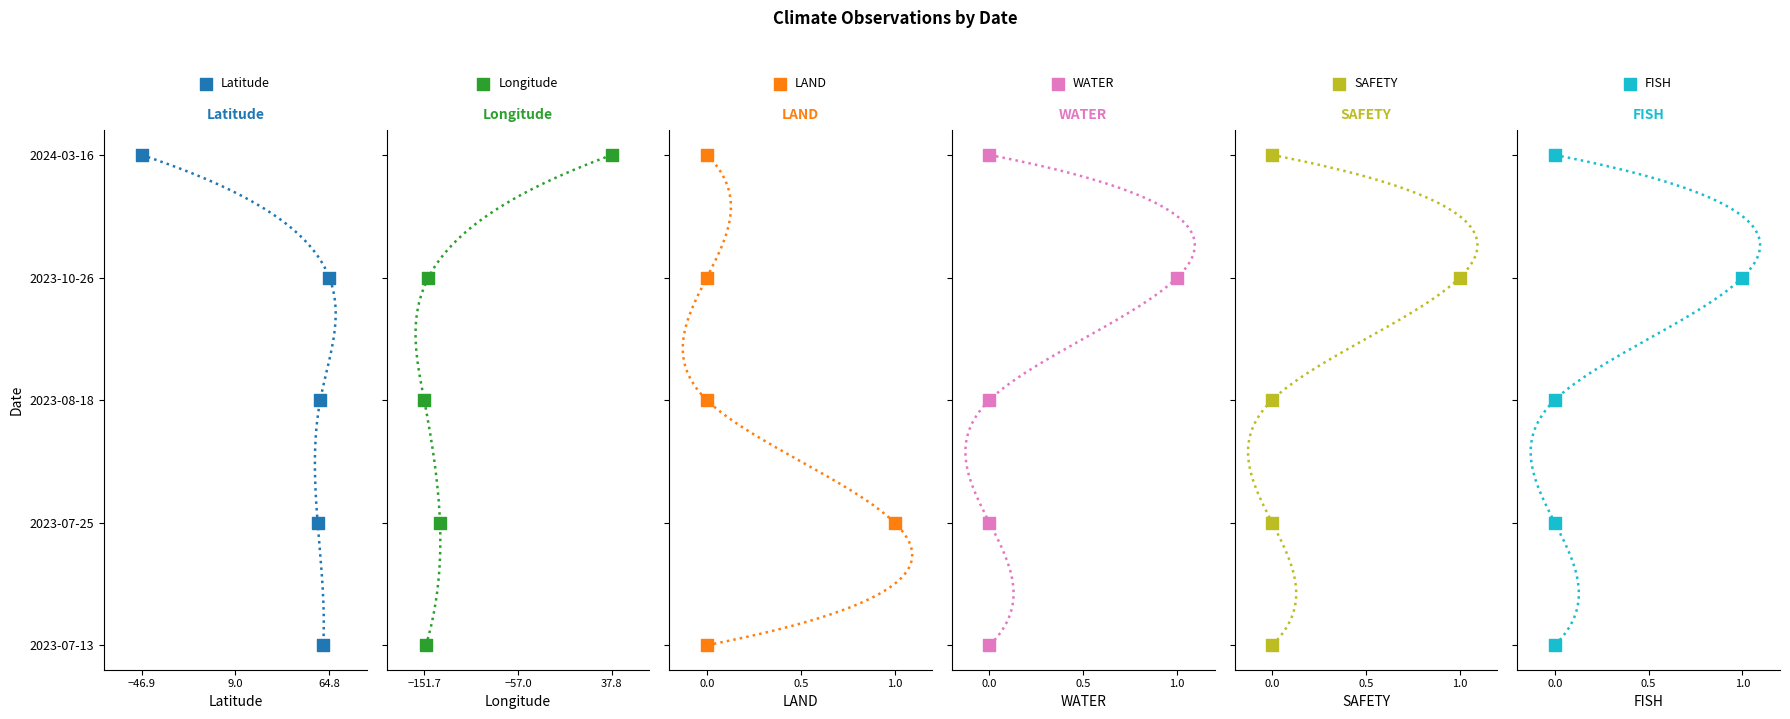

What are all the series names shown in the legend?

Latitude, Longitude, LAND, WATER, SAFETY, FISH